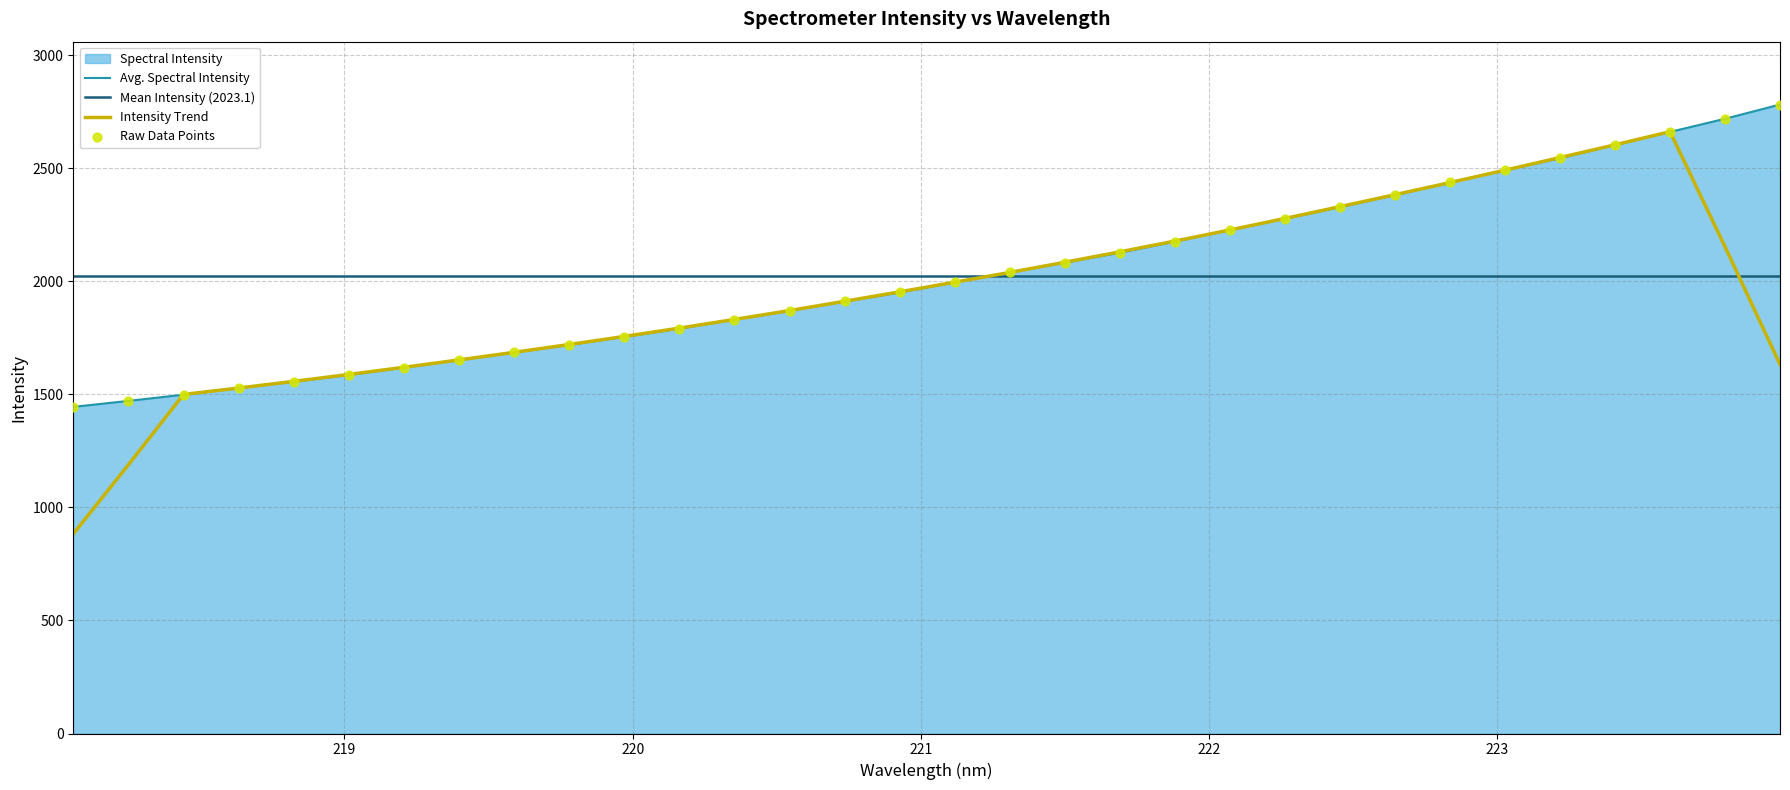

What is the change in value from 218.2508 to 222.6447?

+910.5